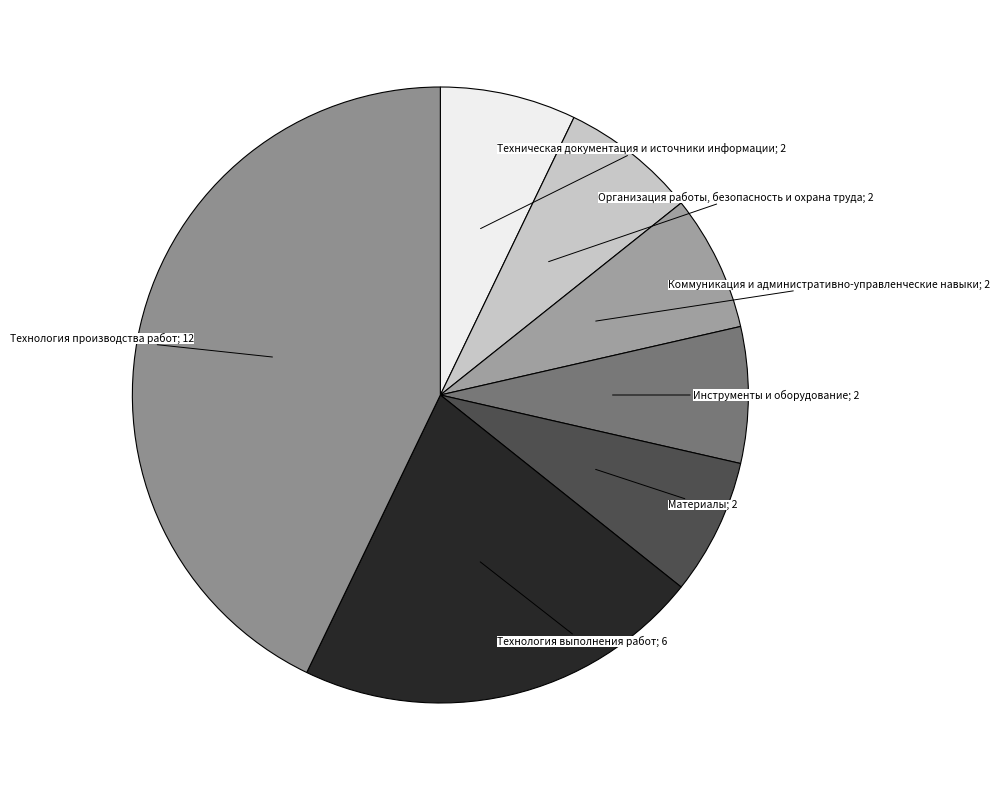

Rank the categories by value from lowest to highest.

Техническая документация и источники информации, Организация работы, безопасность и охрана труда, Коммуникация и административно-управленческие навыки, Инструменты и оборудование, Материалы, Технология выполнения работ, Технология производства работ